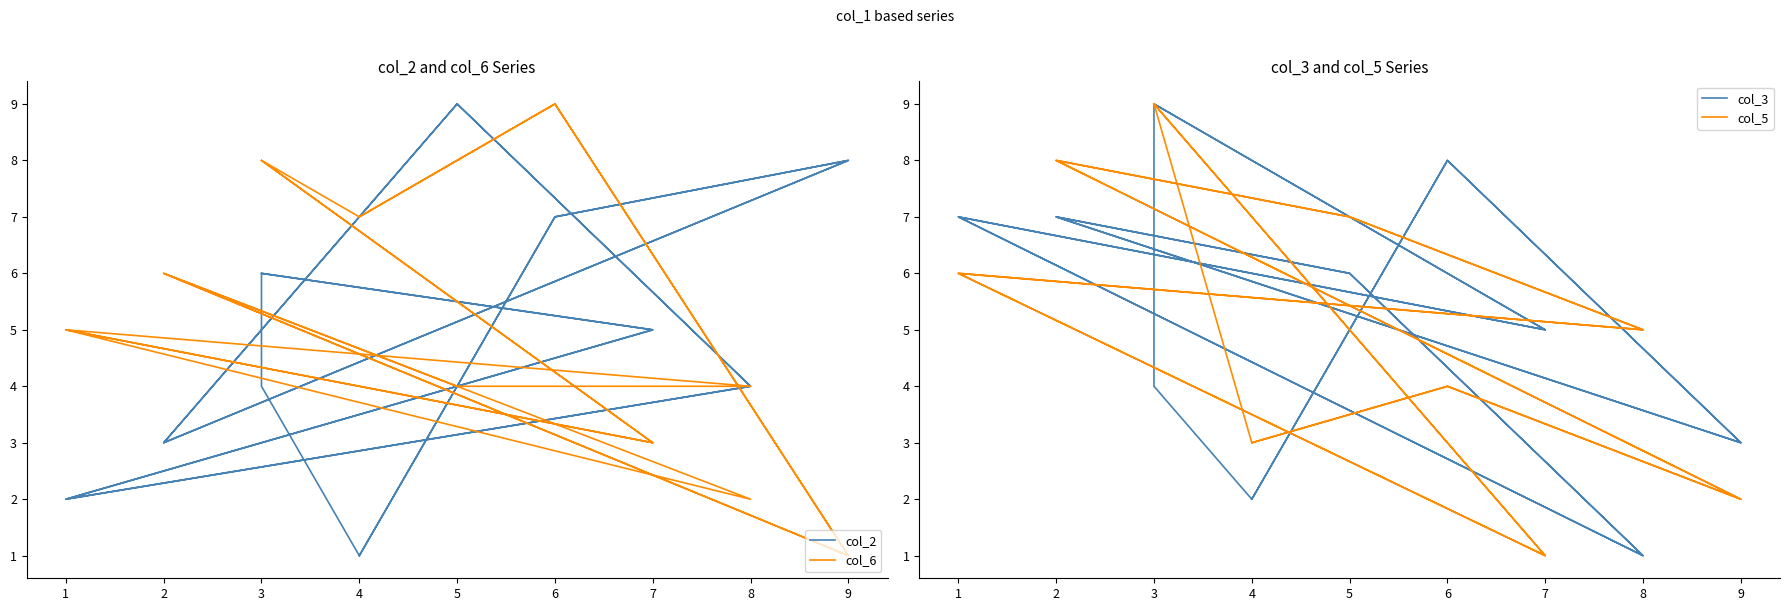

Does the chart have visible grid lines?

No